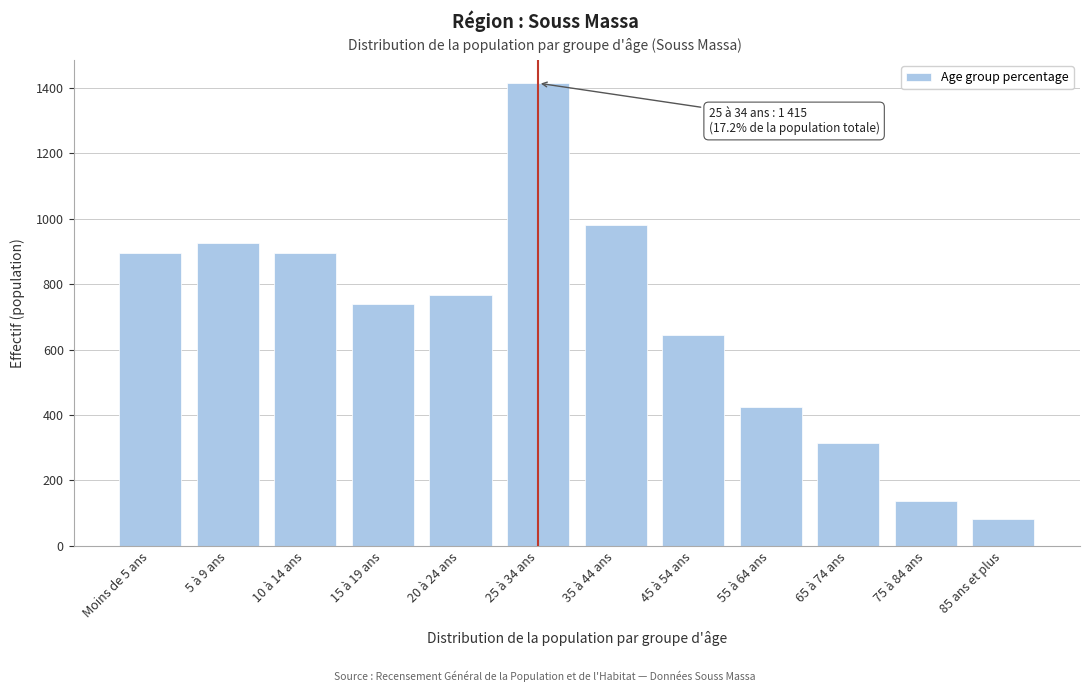

Reading left to right, what are all the values shown in this chart?

Moins de 5 ans=896	5 à 9 ans=927	10 à 14 ans=896	15 à 19 ans=739	20 à 24 ans=768	25 à 34 ans=1415	35 à 44 ans=982	45 à 54 ans=646	55 à 64 ans=424	65 à 74 ans=313	75 à 84 ans=137	85 ans et plus=81